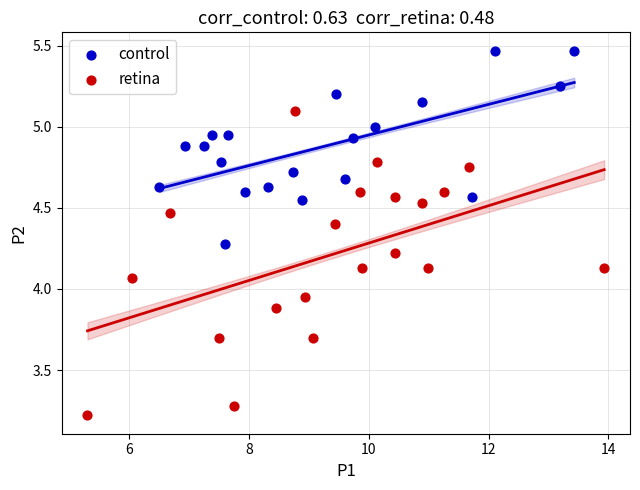

Which series reaches the minimum Y coordinate?

retina